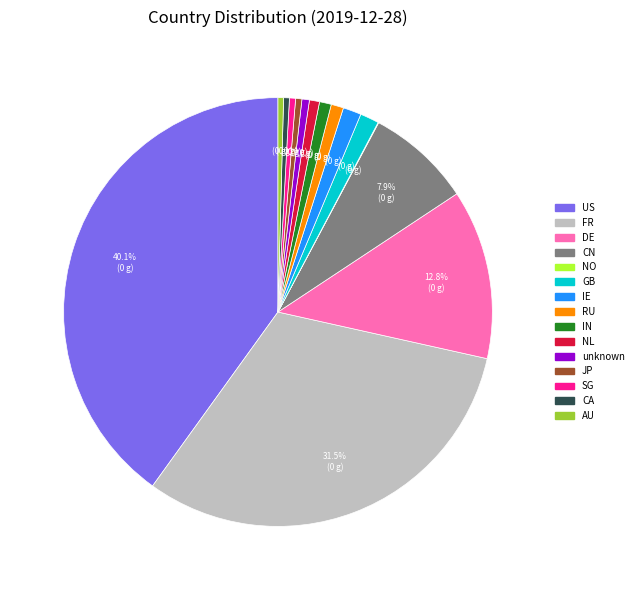

Approximately how many times larger is the value at NL compared to SG?

1.7